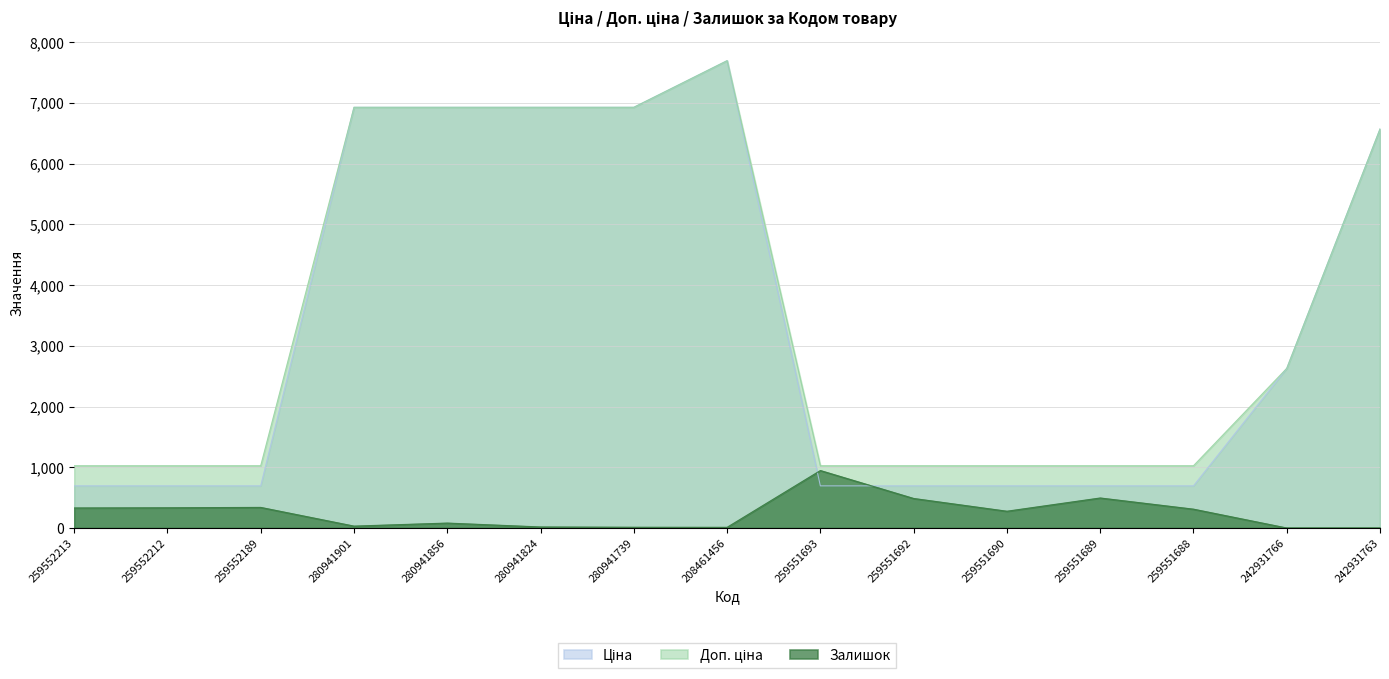

What is the highest value of the Залишок series?

946.0